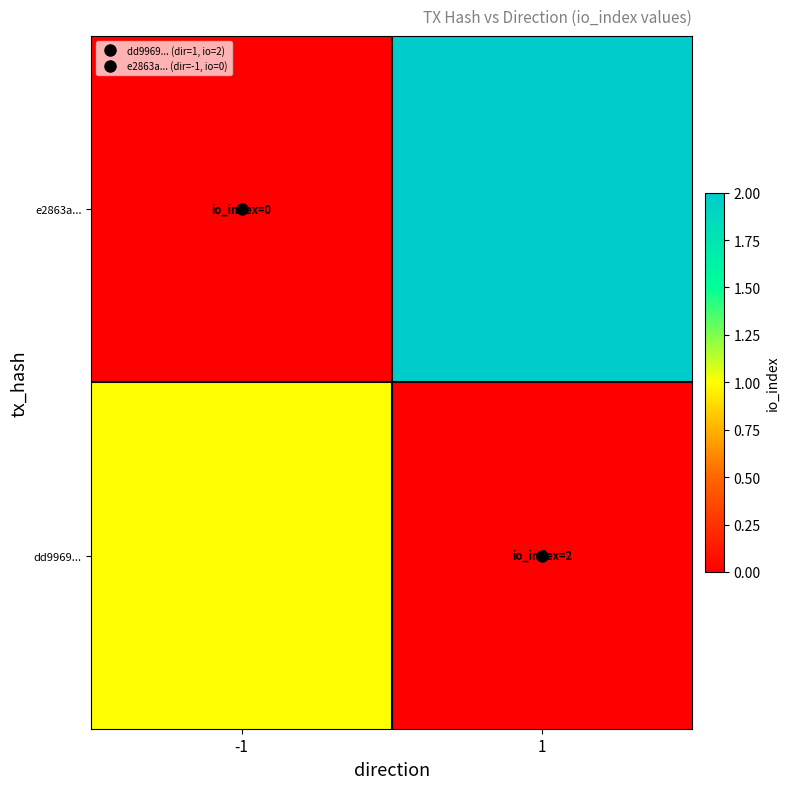

Which has a higher value, 1 or -1?

1